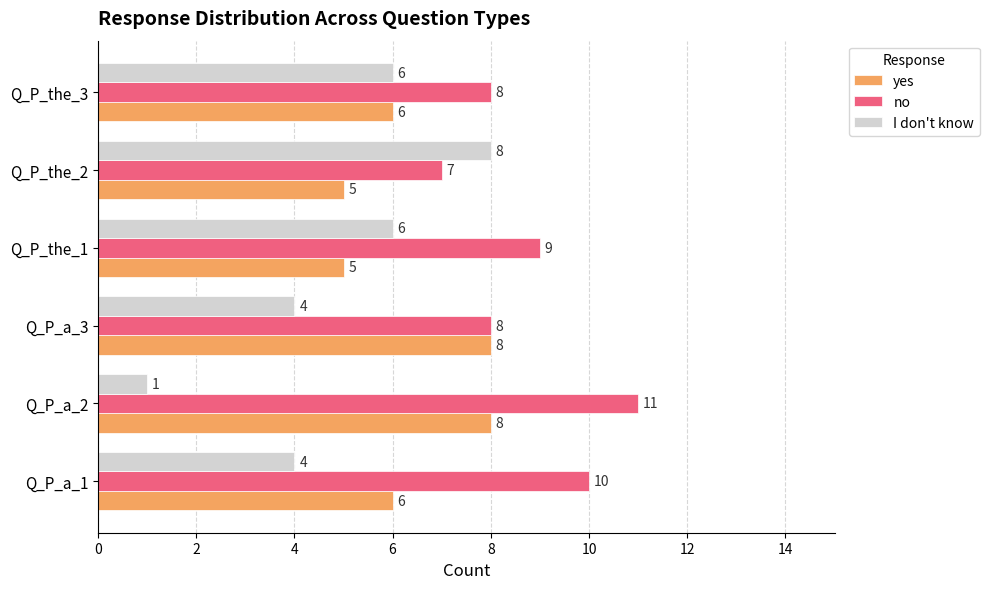

The yes series shows 6 at Q_P_the_3. True or false?

True